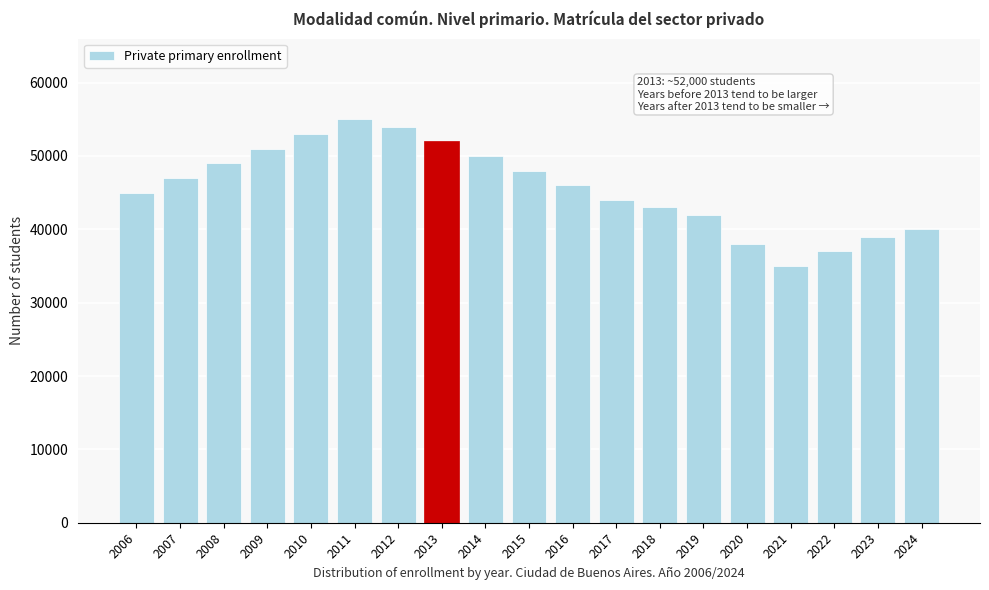

Reading left to right, list all the values displayed in this chart.

2006=45000	2007=47000	2008=49000	2009=51000	2010=53000	2011=55000	2012=54000	2013=52000	2014=50000	2015=48000	2016=46000	2017=44000	2018=43000	2019=42000	2020=38000	2021=35000	2022=37000	2023=39000	2024=40000